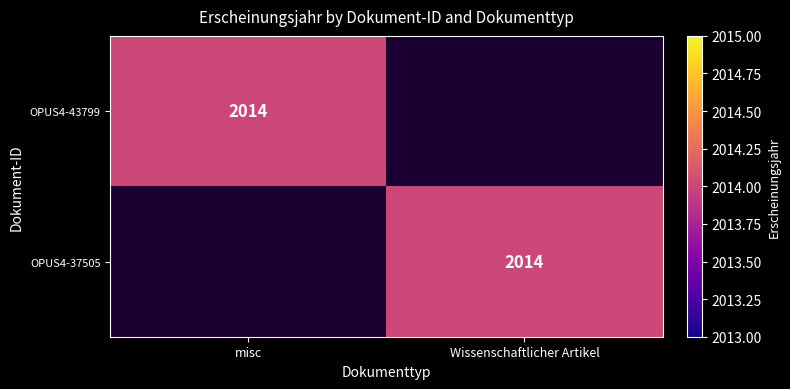

The OPUS4-43799 series shows 2014 at misc. True or false?

True